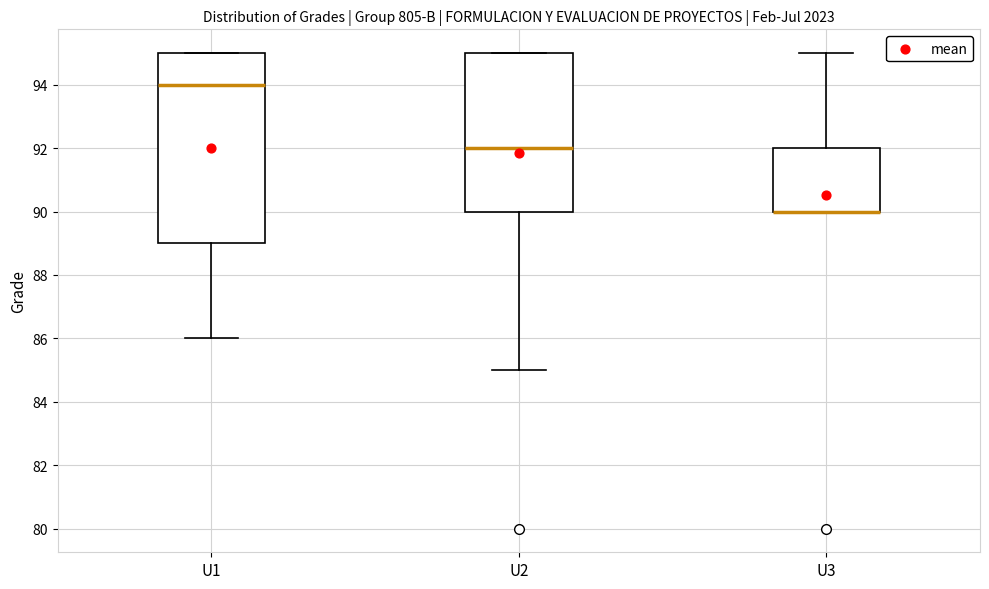

Reading left to right, transcribe this box plot: for each box, give where its median line is, the range the box spans, and where its two whiskers end, as read against the y-axis. The values are not printed on the chart, so give them approximately, as read against the axis.

U1: median 94, box 89 to 95, whiskers 86 to 95
U2: median 92, box 90 to 95, whiskers 85 to 95
U3: median 90 (drawn on the box's lower edge), box 90 to 92, whiskers 90 to 95